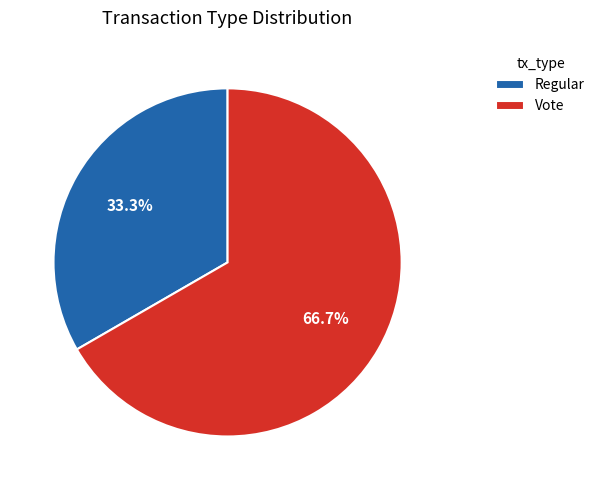

Approximately how many times larger is the value at Regular compared to Vote?

0.5